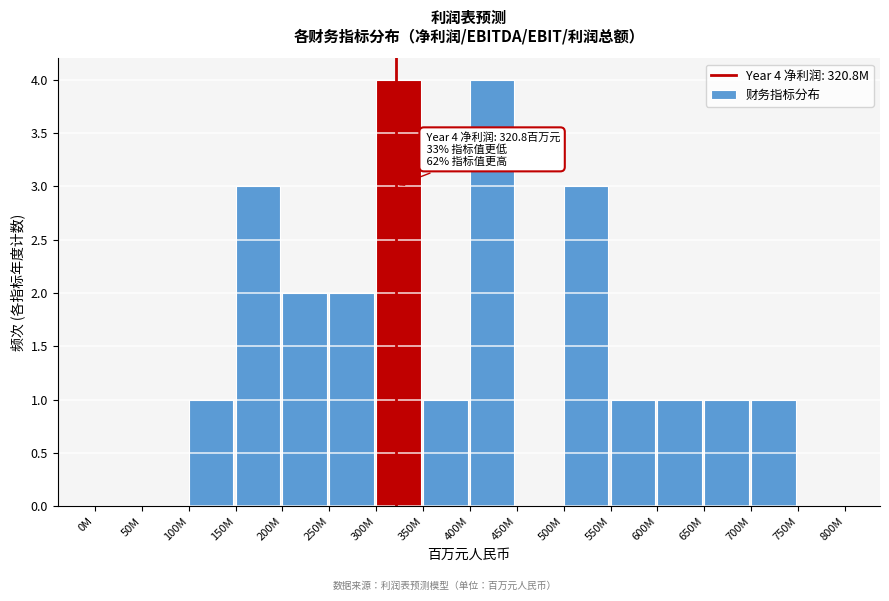

Reading left to right, transcribe all the data shown in this chart.

0M=0	50M=0	100M=1	150M=3	200M=2	250M=2	300M=4	350M=1	400M=4	450M=0	500M=3	550M=1	600M=1	650M=1	700M=1	750M=0